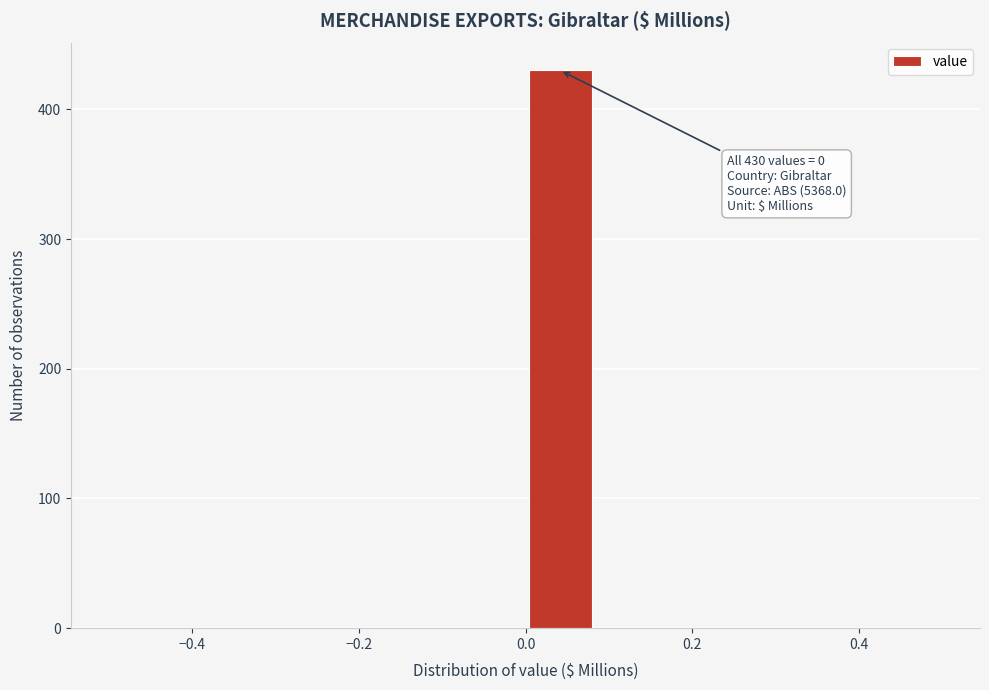

Over which range of the x-axis is the bar tallest?

0.00 to 0.08